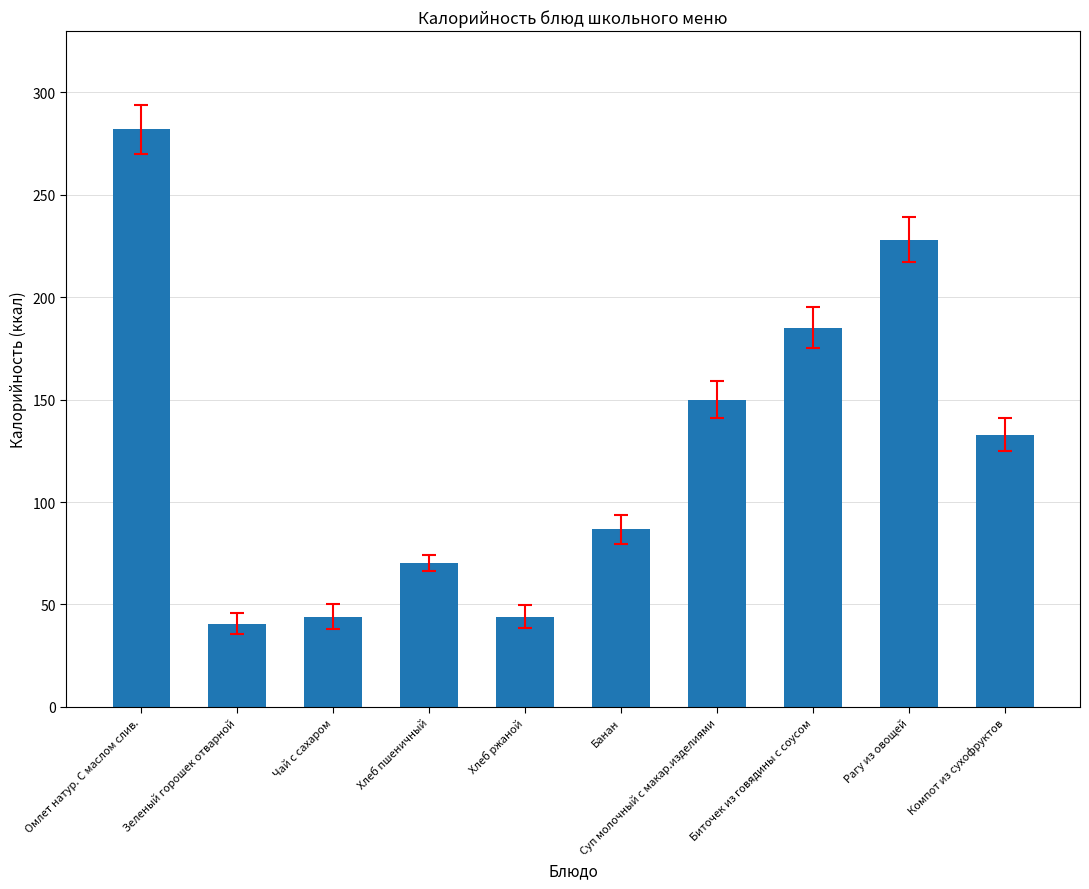

Approximately how many times larger is the value at Чай с сахаром compared to Банан?

0.5